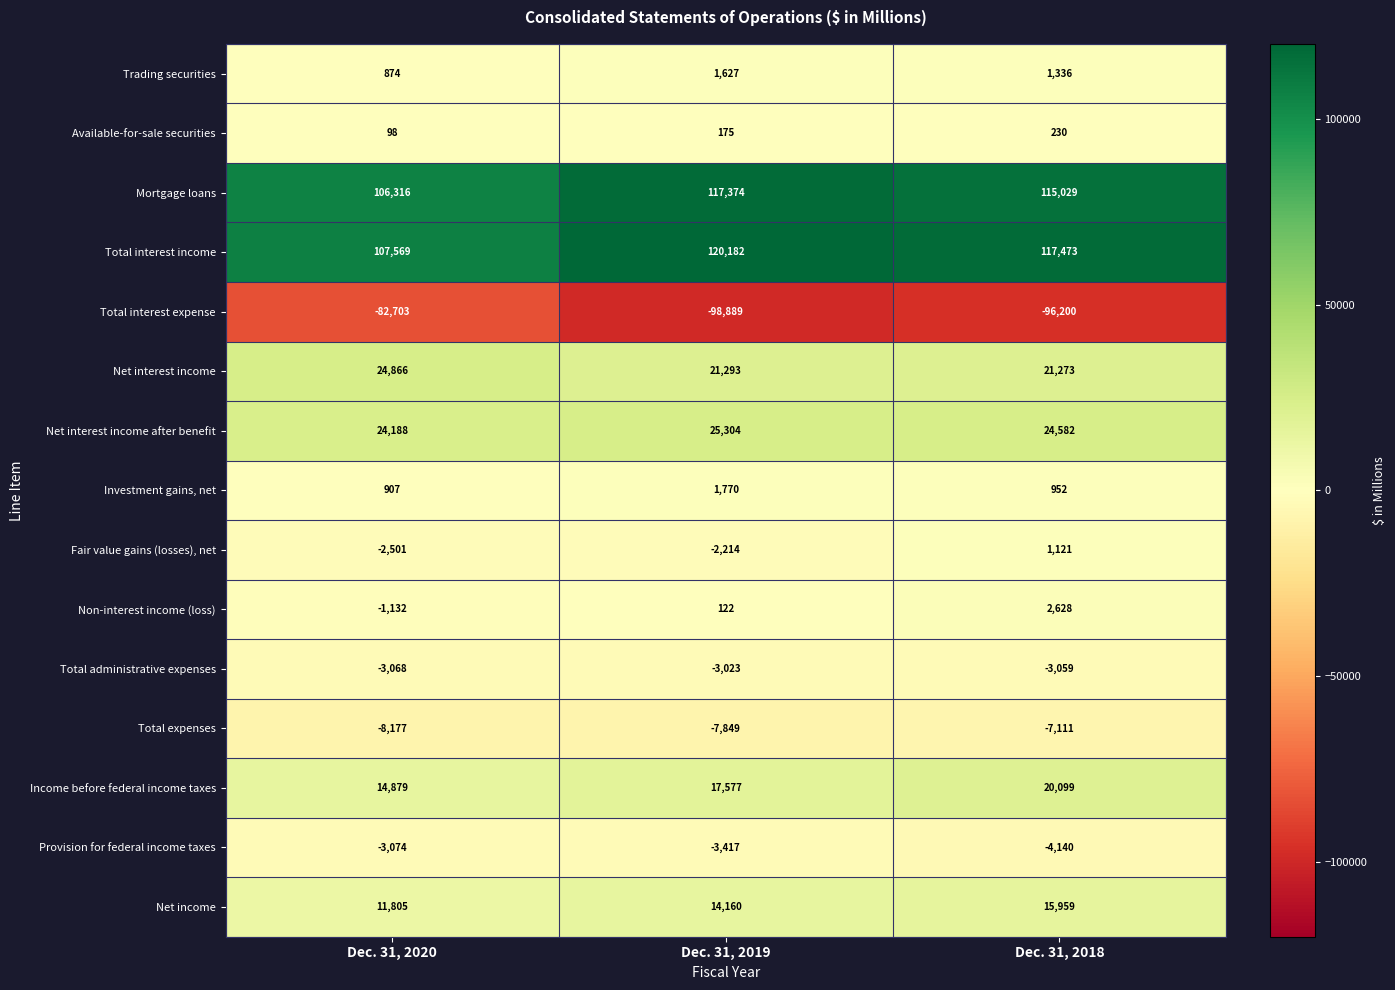

Rank the series by their maximum value, from lowest to highest.

Total interest expense, Total expenses, Provision for federal income taxes, Total administrative expenses, Available-for-sale securities, Fair value gains (losses), net, Trading securities, Investment gains, net, Non-interest income (loss), Net income, Income before federal income taxes, Net interest income, Net interest income after benefit, Mortgage loans, Total interest income